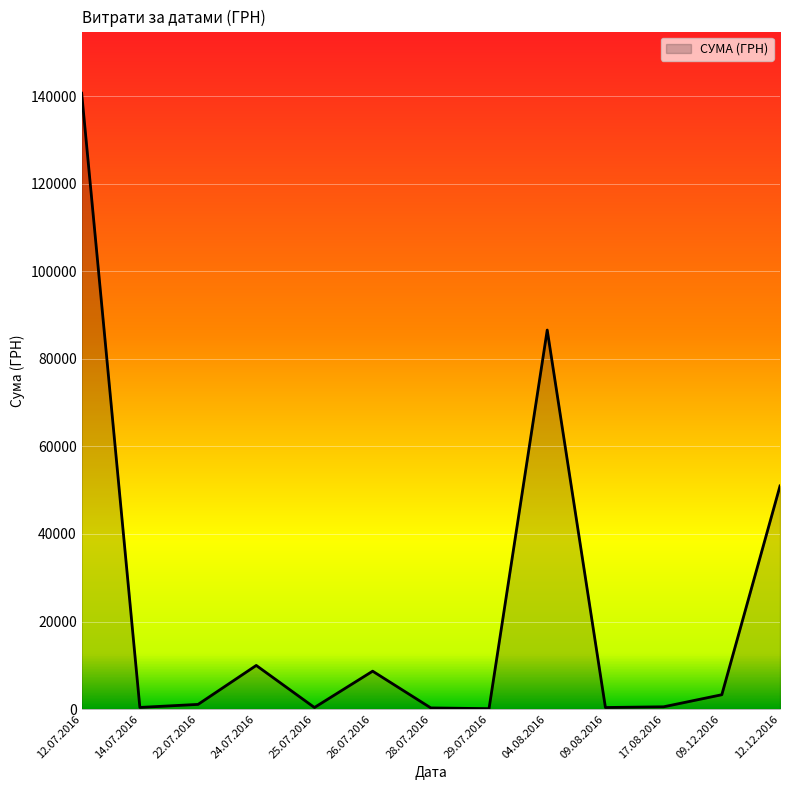

What is the maximum value shown in the chart?

140706.2